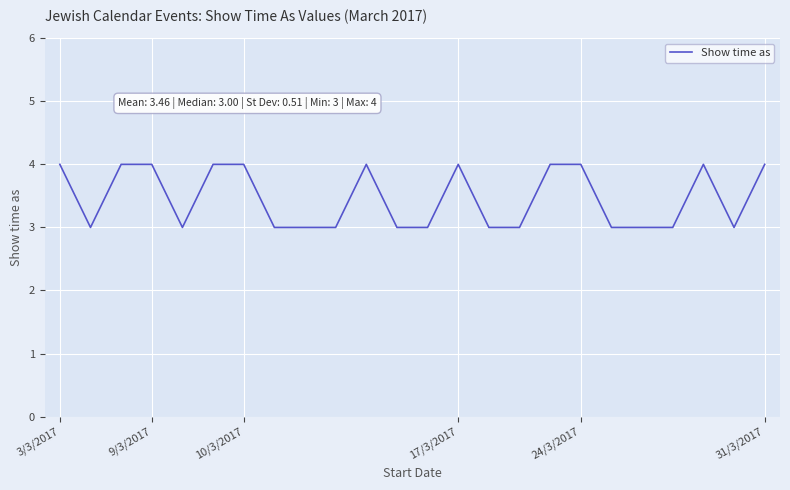

What is the maximum value shown in the chart?

4